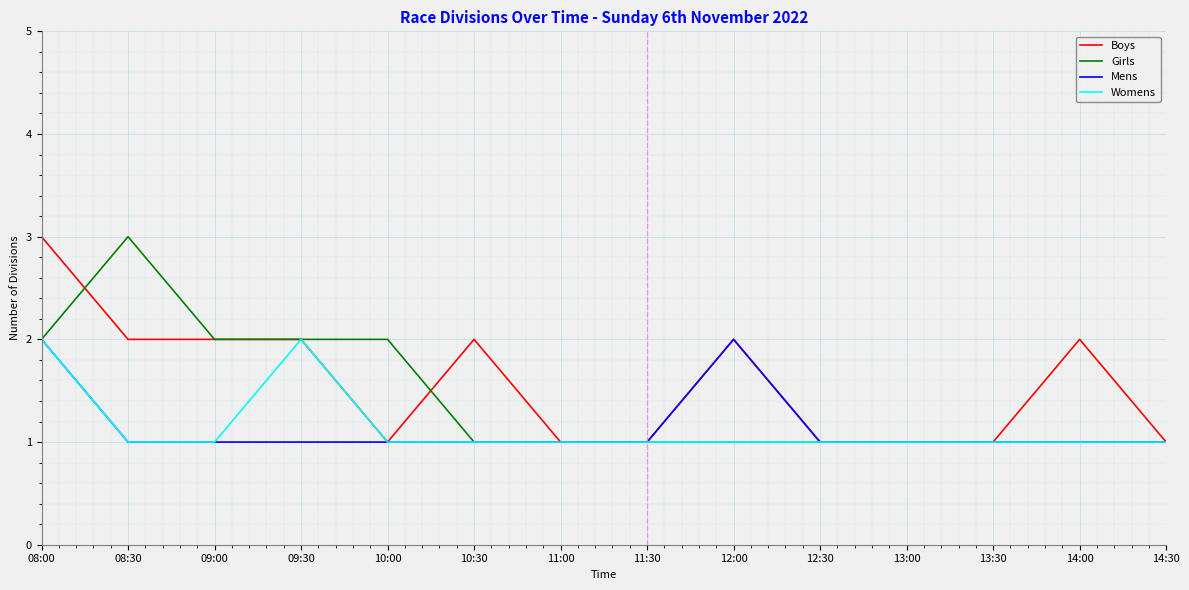

True or false: Womens has a value of 1 at 14:30.

True